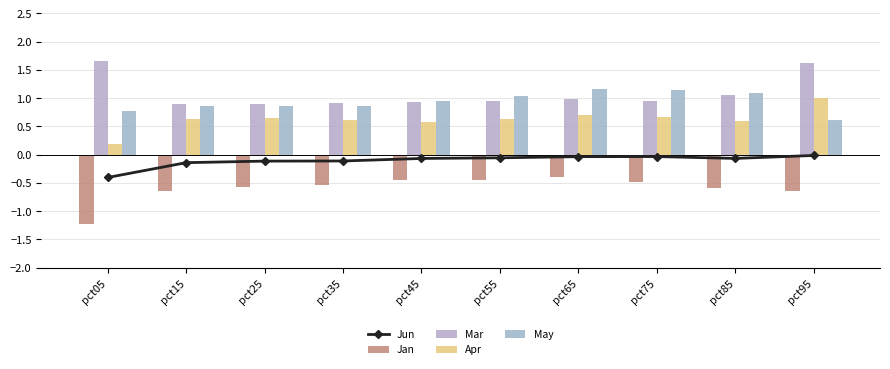

What are all the series names shown in the legend?

Jun, Jan, Mar, Apr, May